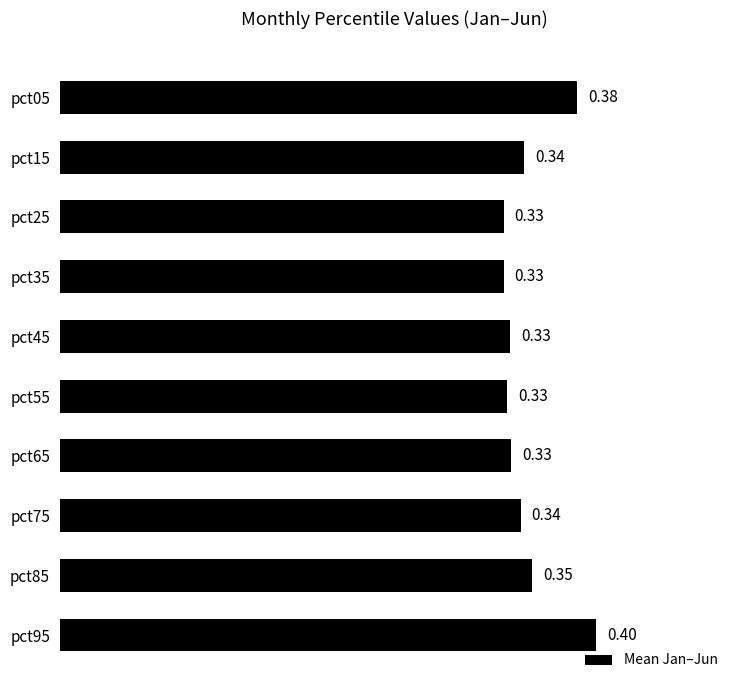

What is the change in value from pct45 to pct95?

+0.1